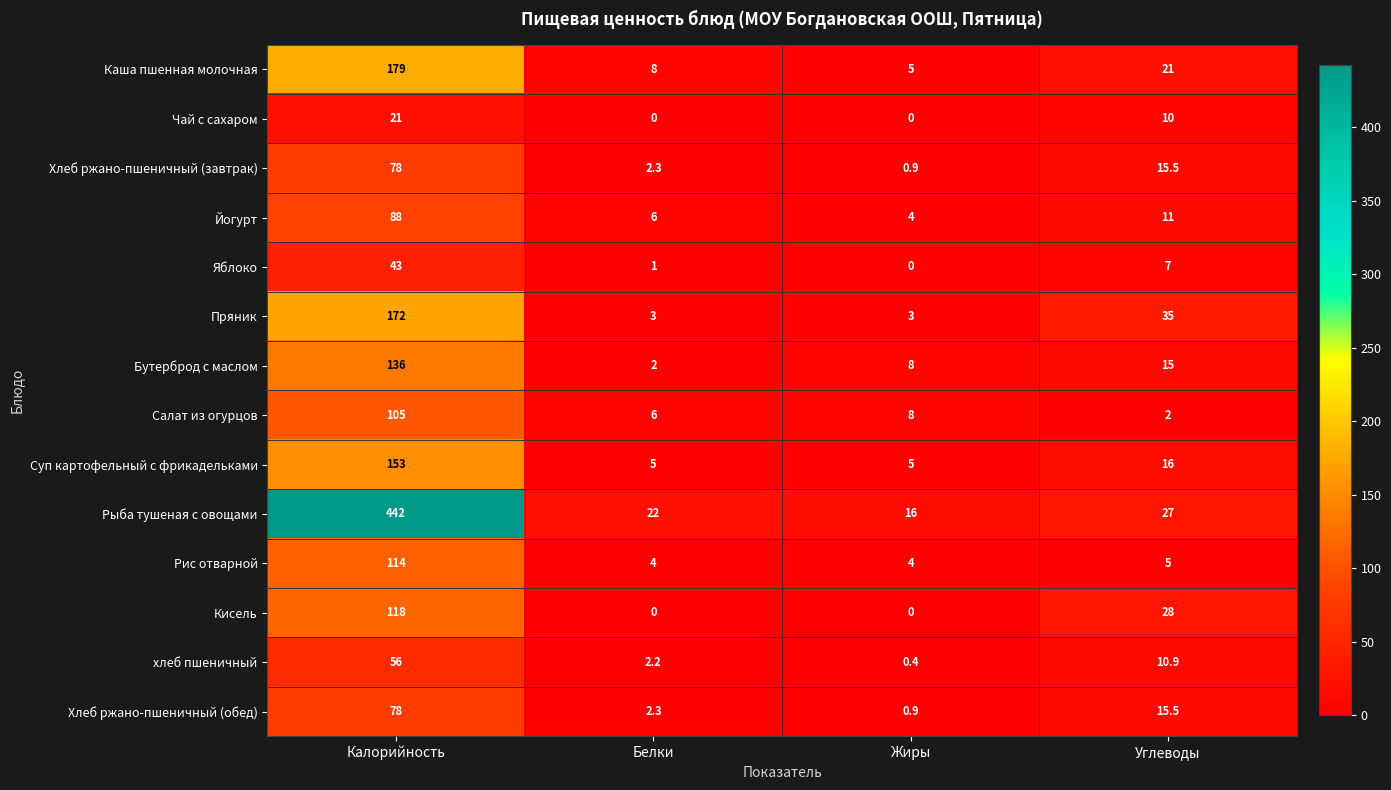

List the labels in order of Рыба тушеная с овощами value, smallest first.

Жиры, Белки, Углеводы, Калорийность